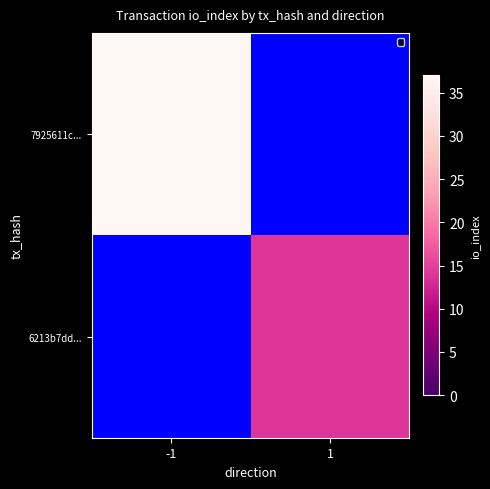

Reading left to right, transcribe all the data shown in this chart.

7925611c...: -1=37	1=0
6213b7dd...: -1=0	1=14